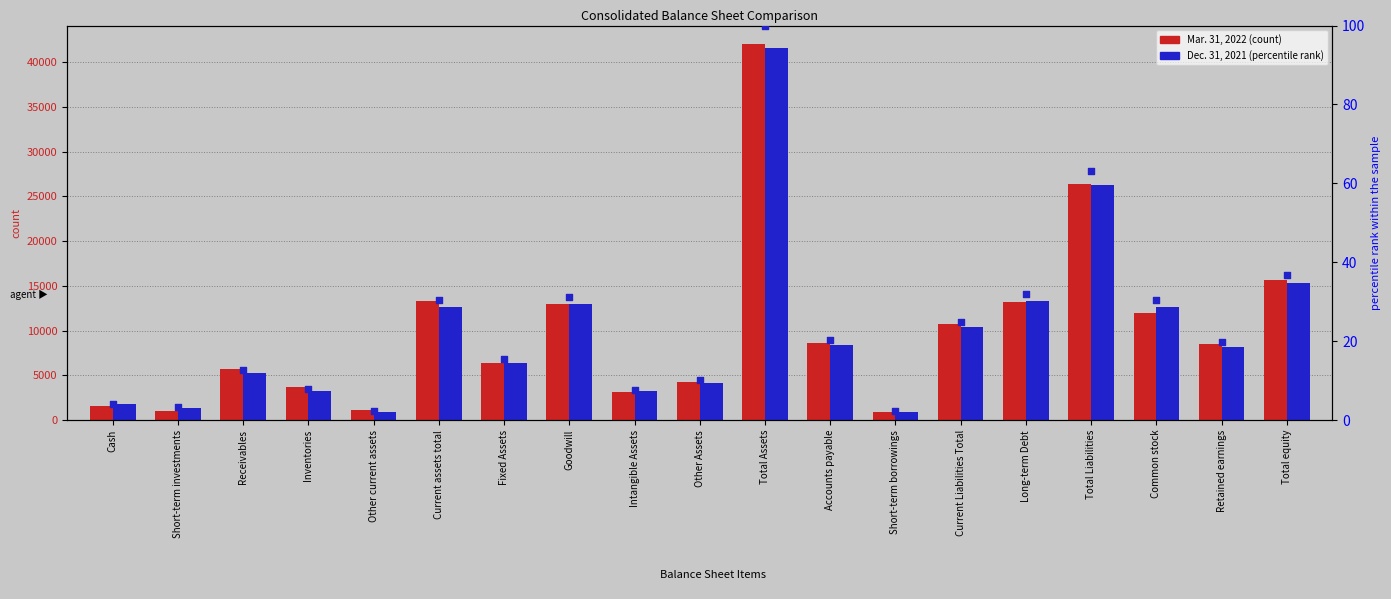

At which category is the sum across all series the highest?

Total Assets